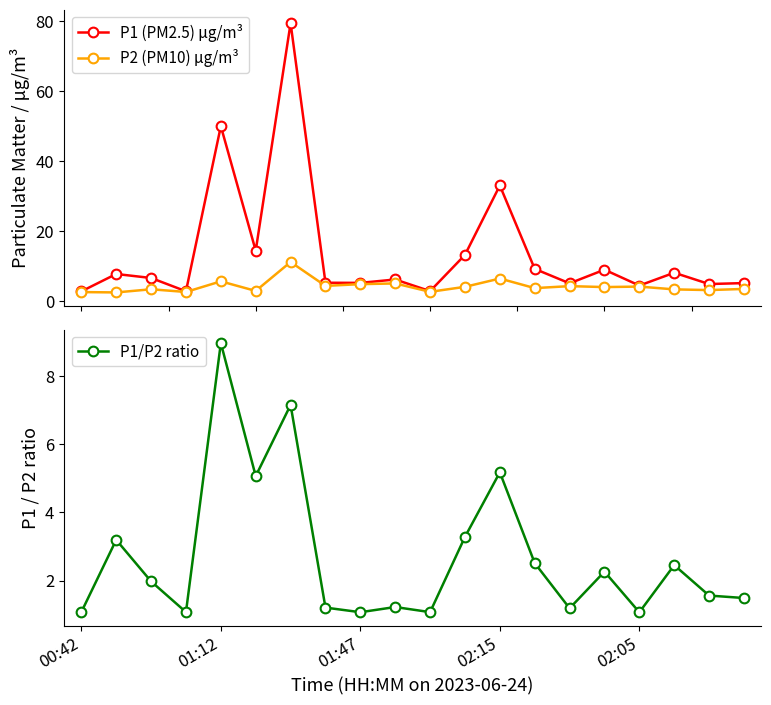

Rank the series by their maximum value, from highest to lowest.

P1 (PM2.5) μg/m³, P2 (PM10) μg/m³, P1/P2 ratio